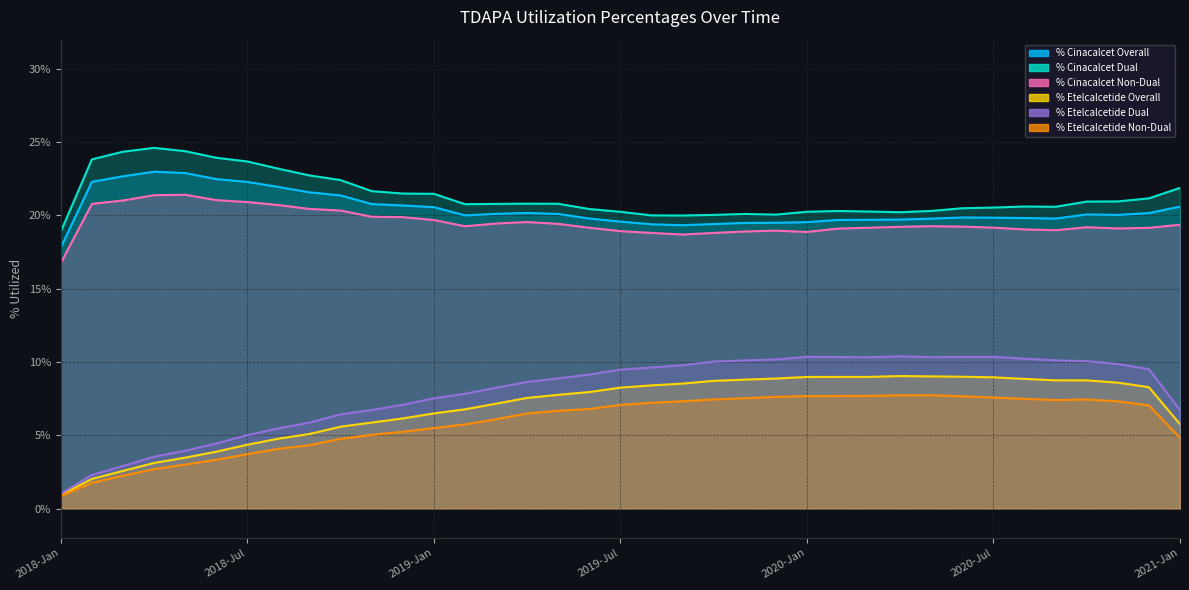

What position from the left is 2020-Nov?

35